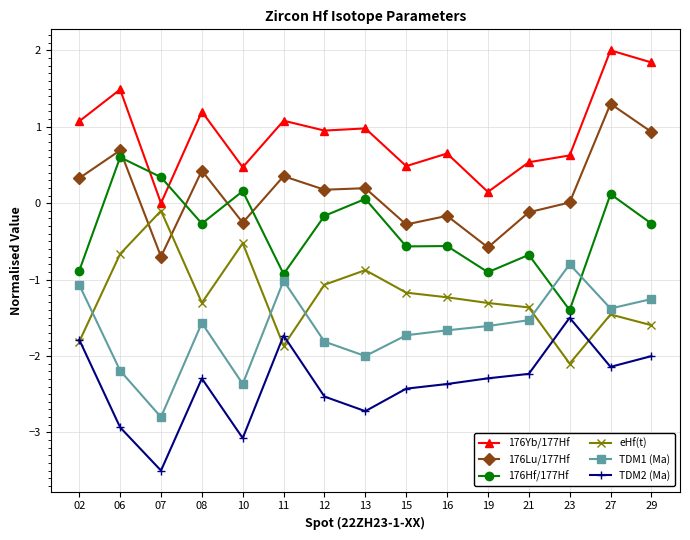

At which category does 176Hf/177Hf reach its first local peak?

06